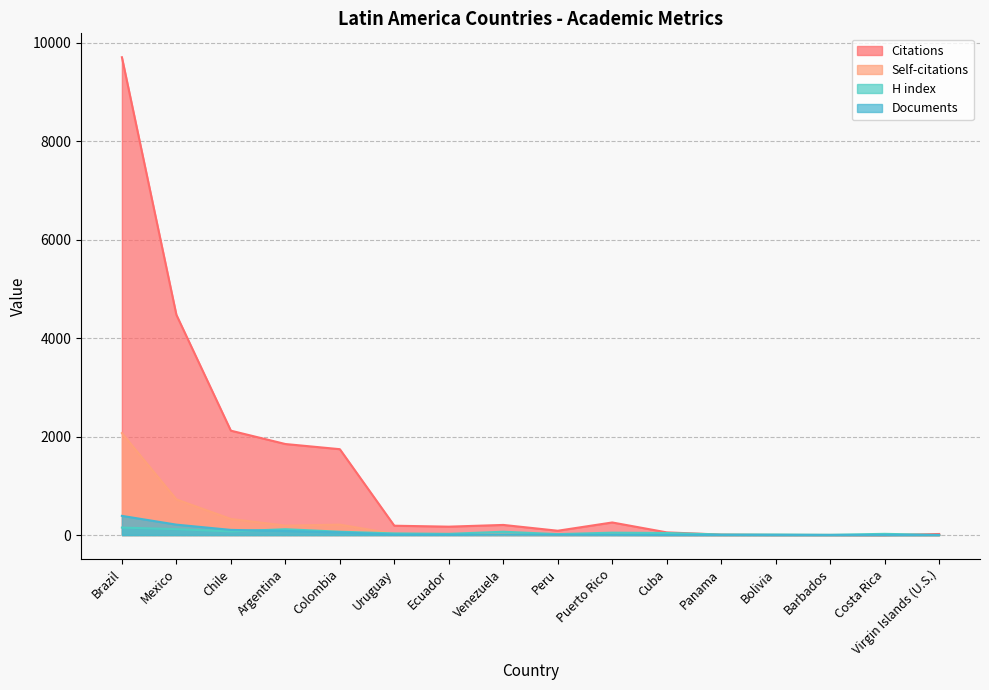

How many distinct data groups are displayed?

4